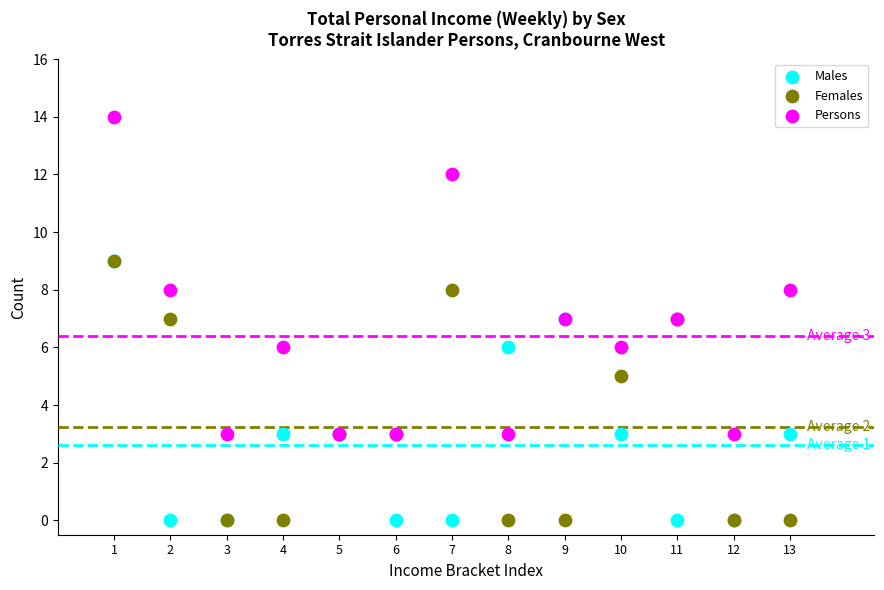

What are all the series names shown in the legend?

Males, Females, Persons